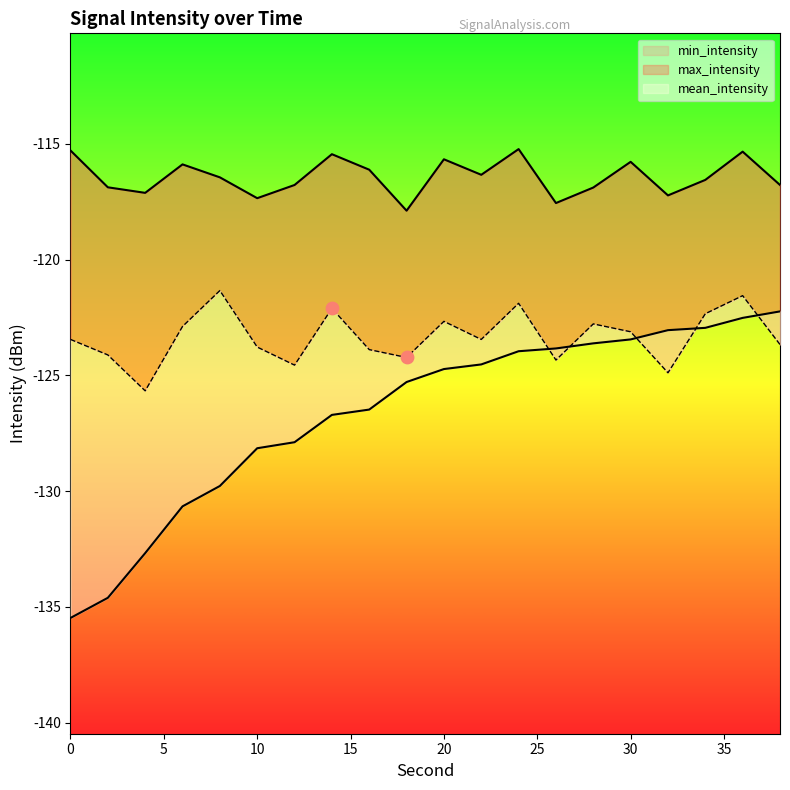

Which series reaches the minimum Y coordinate?

min_intensity